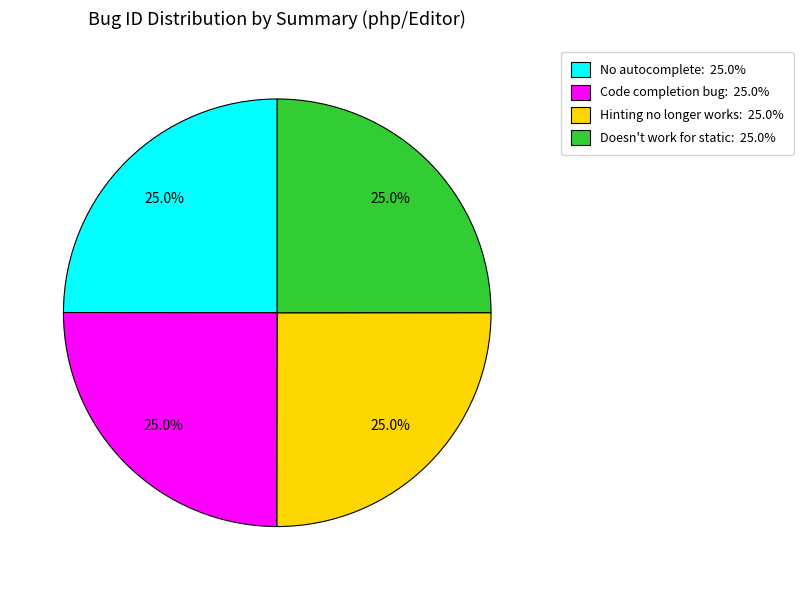

What is the ratio of the value at Doesn't work for static: 25.0% to the value at No autocomplete: 25.0%?

1.0